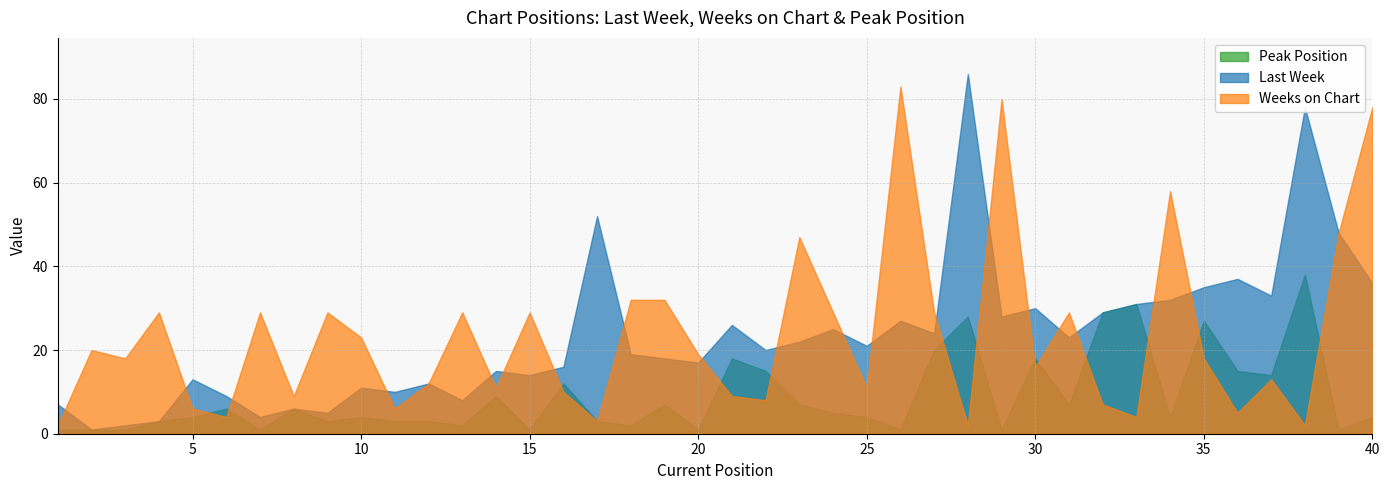

Is it true that Weeks on Chart equals 13 at 15?

False